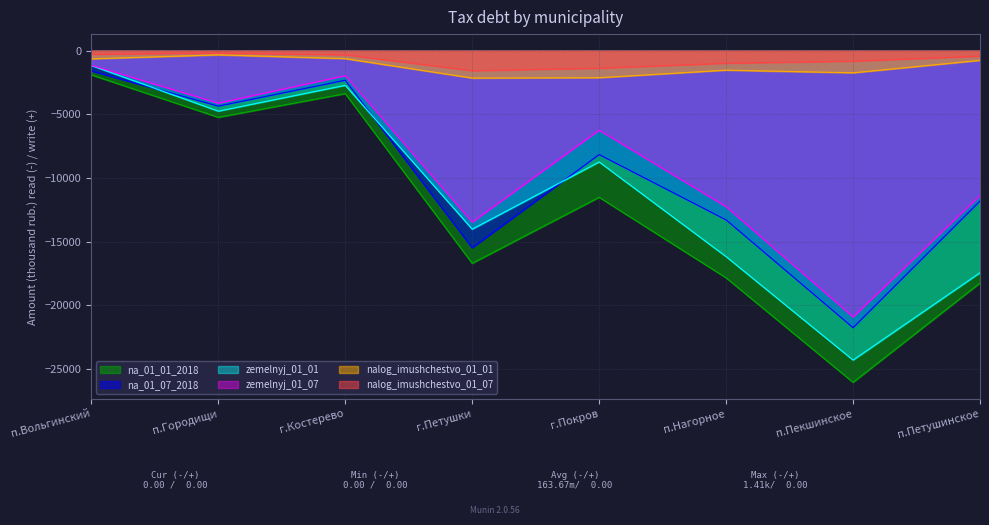

What position from the right is г.Костерево?

6